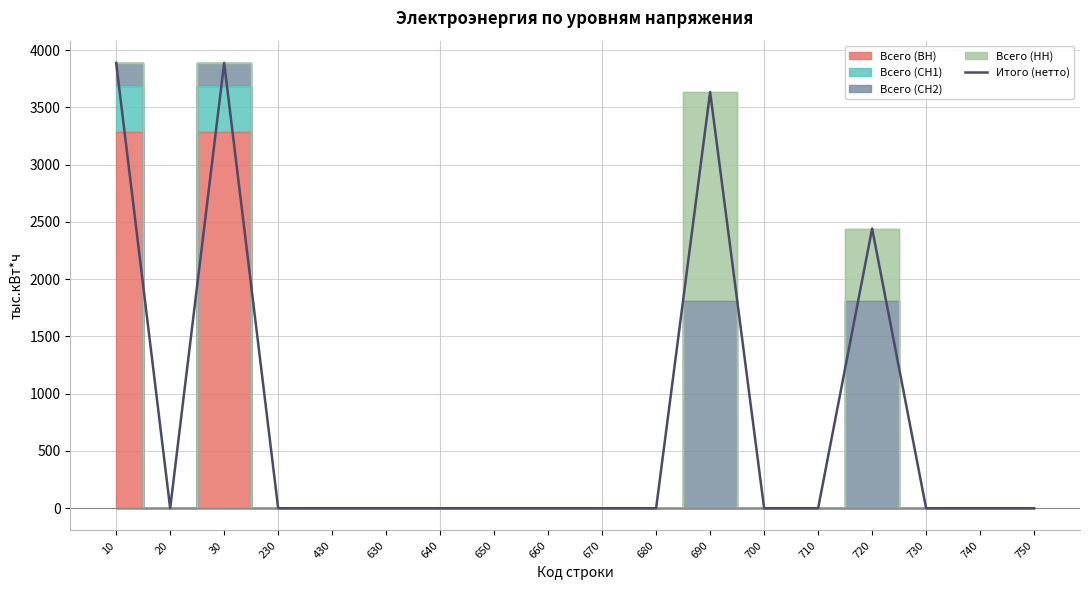

How many data points are above 0?

4